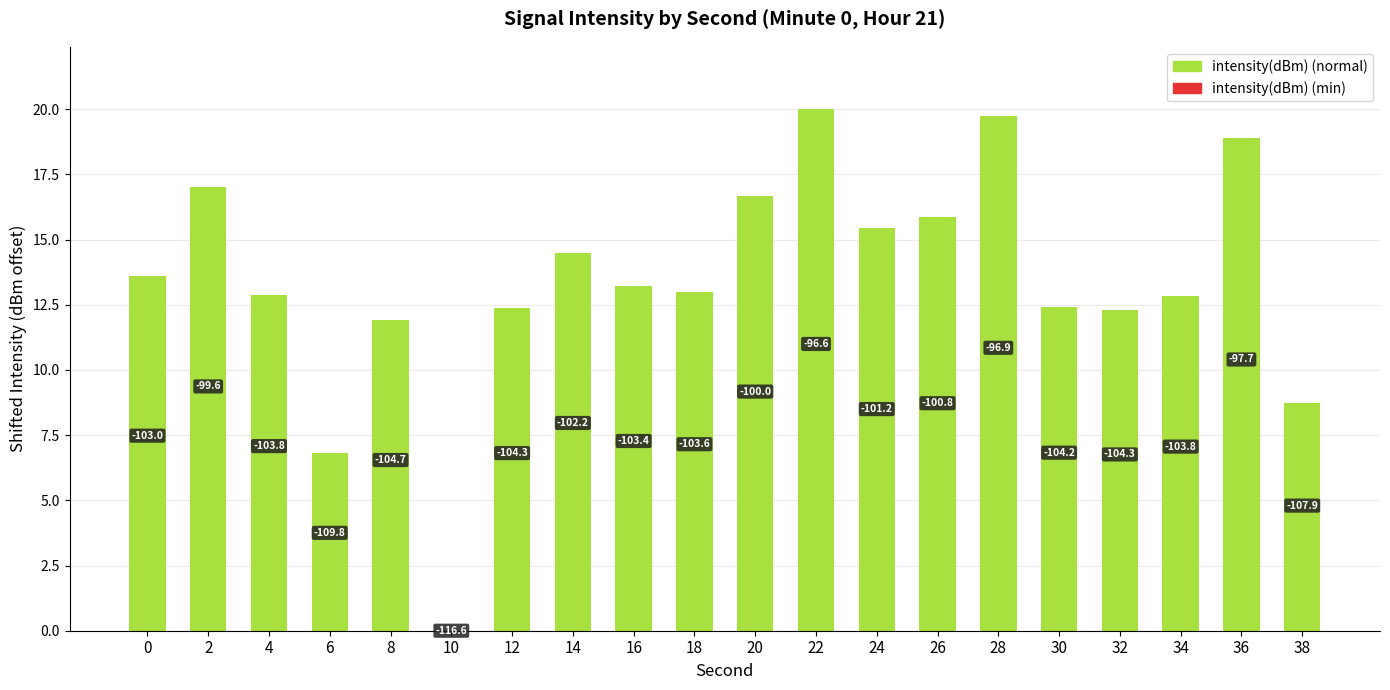

Reading right to left, transcribe all the data shown in this chart.

8.7	18.9	12.8	12.3	12.4	19.7	15.9	15.5	20.0	16.7	13.0	13.2	14.5	12.4	0.0	11.9	6.8	12.9	17.0	13.6